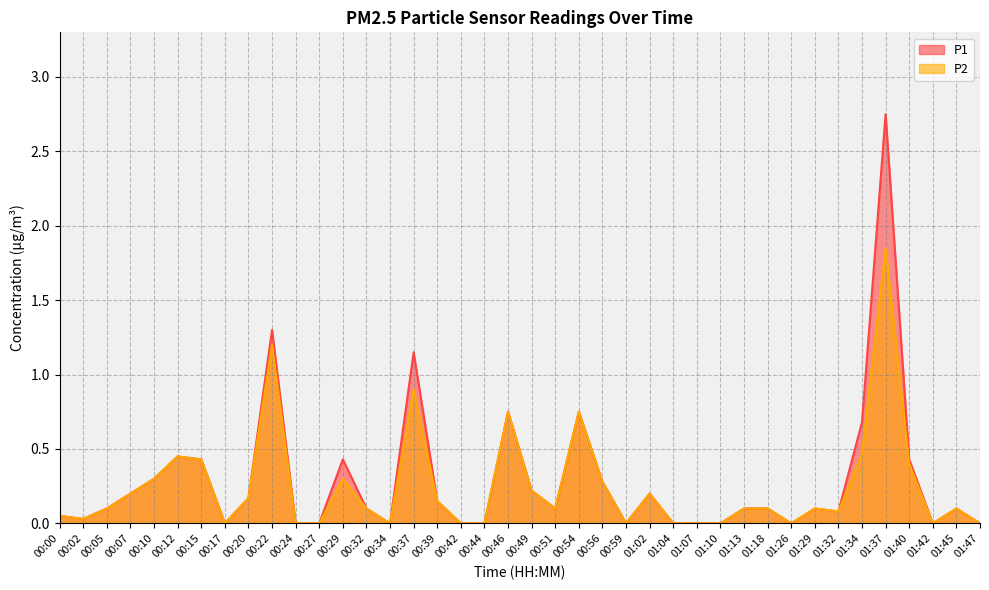

Between 00:22 and 00:24, which series saw the biggest shift?

P1